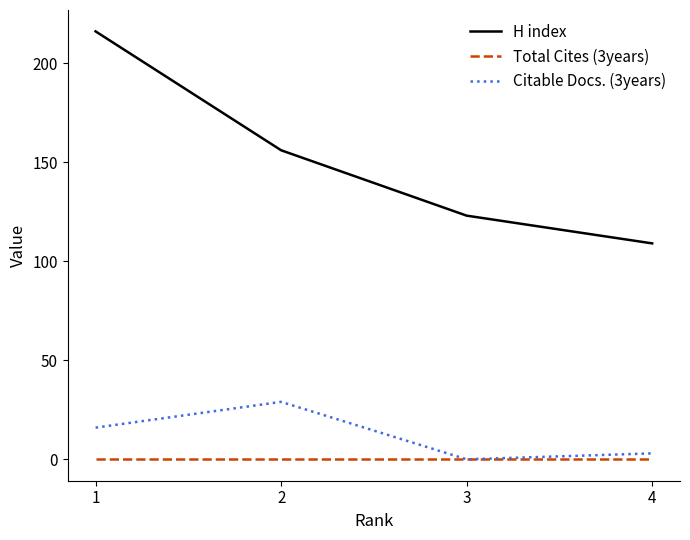

What is the total value across all series at 4?

112